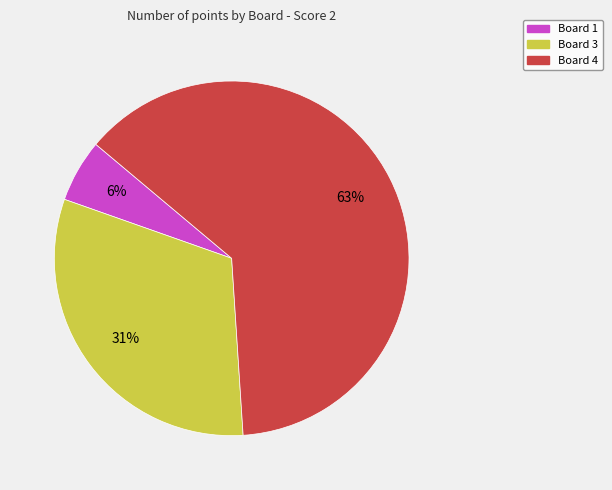

What is the ratio of the value at Board 3 to the value at Board 4?

0.5